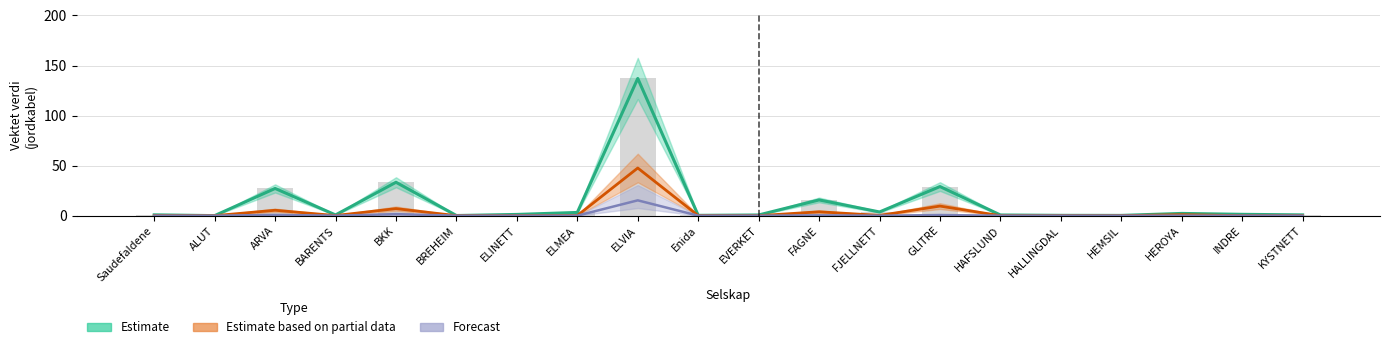

Reading right to left, extract all data points from this chart.

KYSTNETT=0.8	INDRE=1.3	HEROYA=2.2	HEMSIL=0.3	HALLINGDAL=0.3	HAFSLUND=0.7	GLITRE=29.1	FJELLNETT=3.7	FAGNE=15.7	EVERKET=0.7	Enida=0.3	ELVIA=137.1	ELMEA=3.2	ELINETT=1.2	BREHEIM=0.1	BKK=33.4	BARENTS=0.7	ARVA=27.2	ALUT=0.1	Saudefaldene=0.8